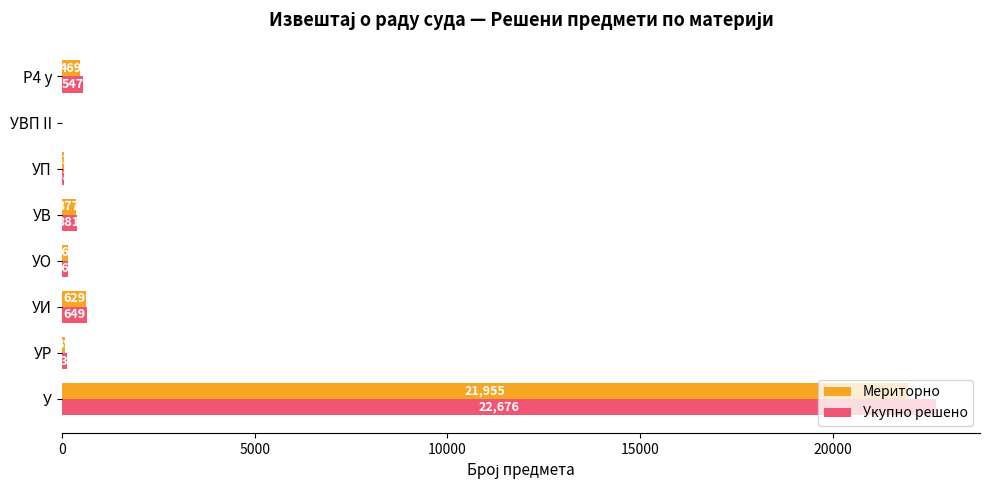

At which label is Укупно решено closest to 11338?

УИ